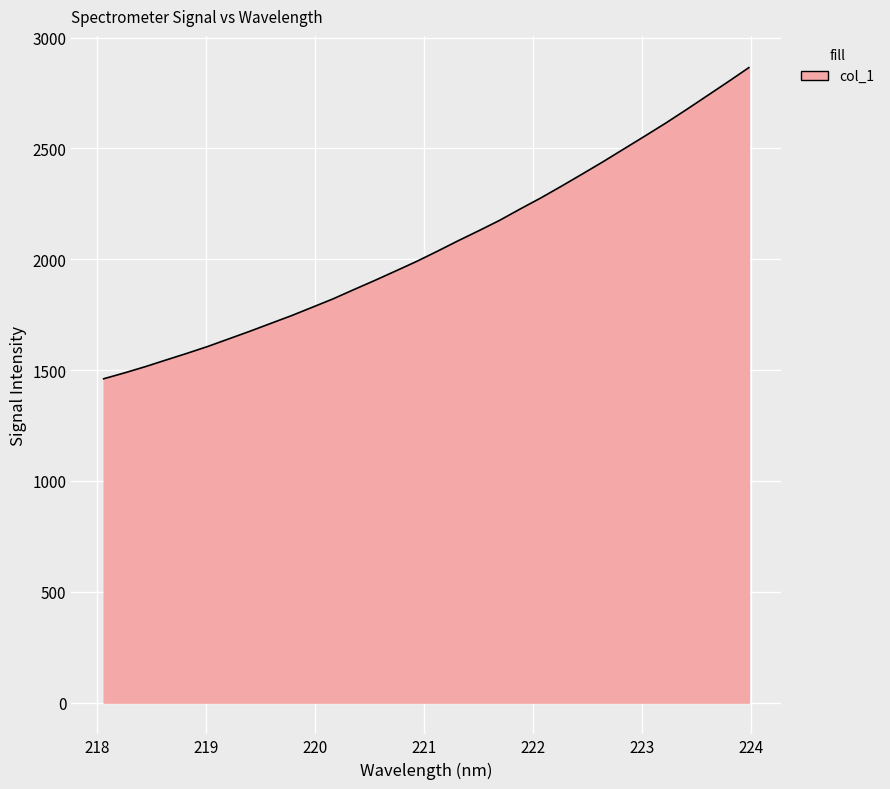

What is the minimum value shown in the chart?

1461.0